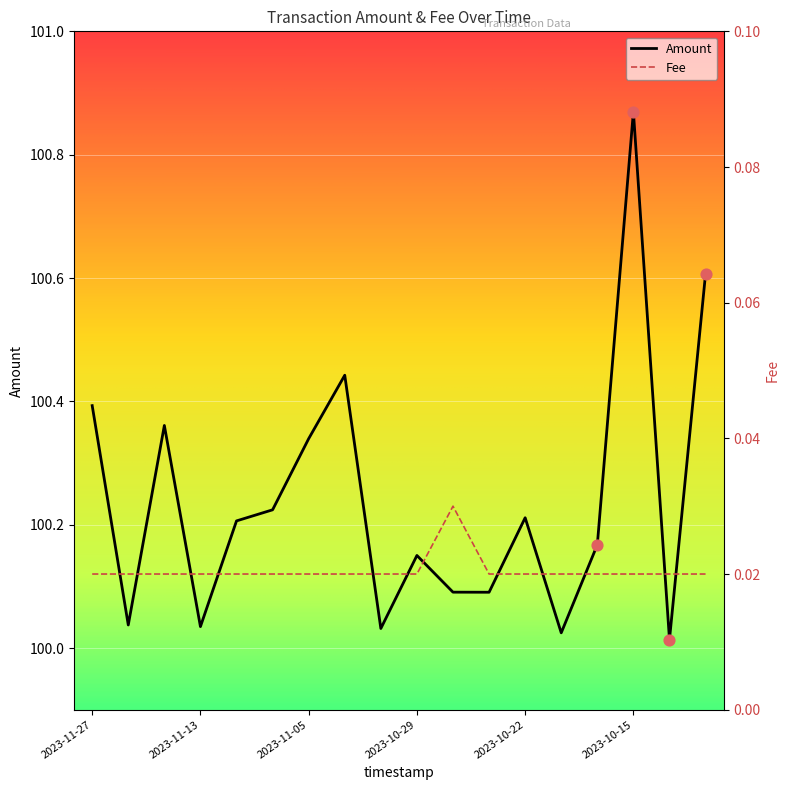

At how many categories does at least one series exceed 51?

18